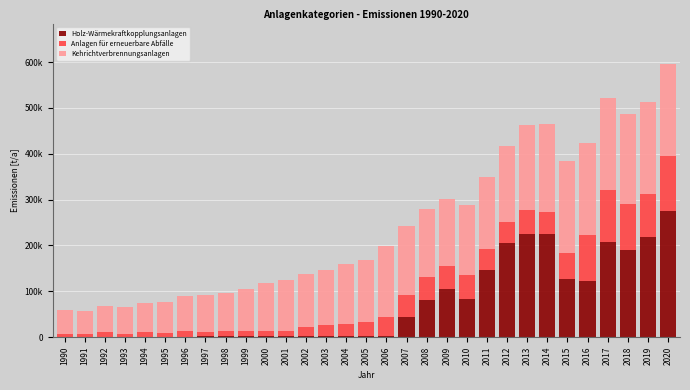

Does the chart contain stacked bars?

Yes